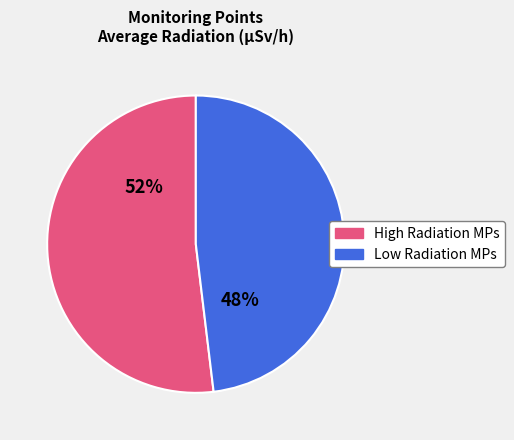

To the nearest percent, what percentage of the pie is Low Radiation MPs?

48%